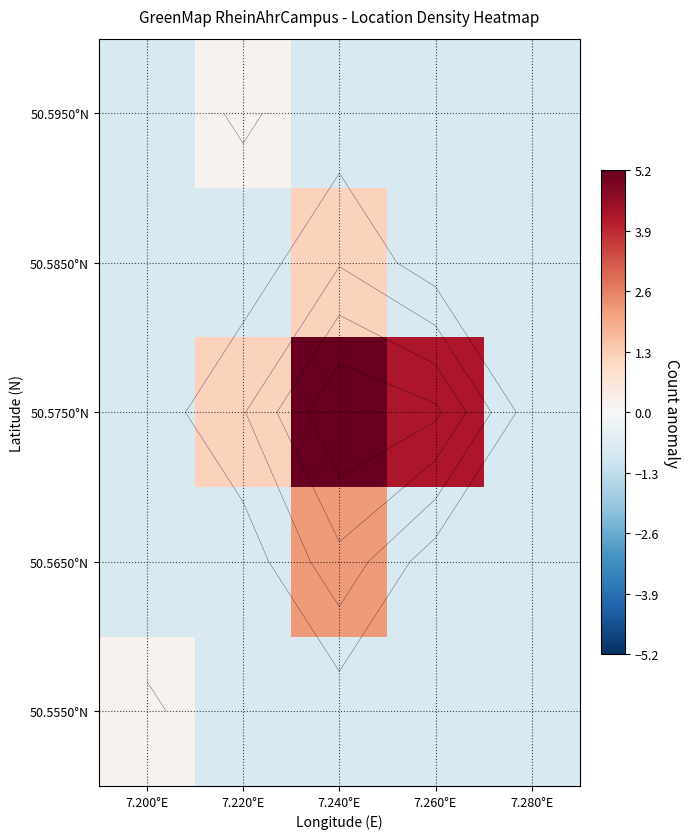

What is the sum of all 50.5550°N values?

-3.0